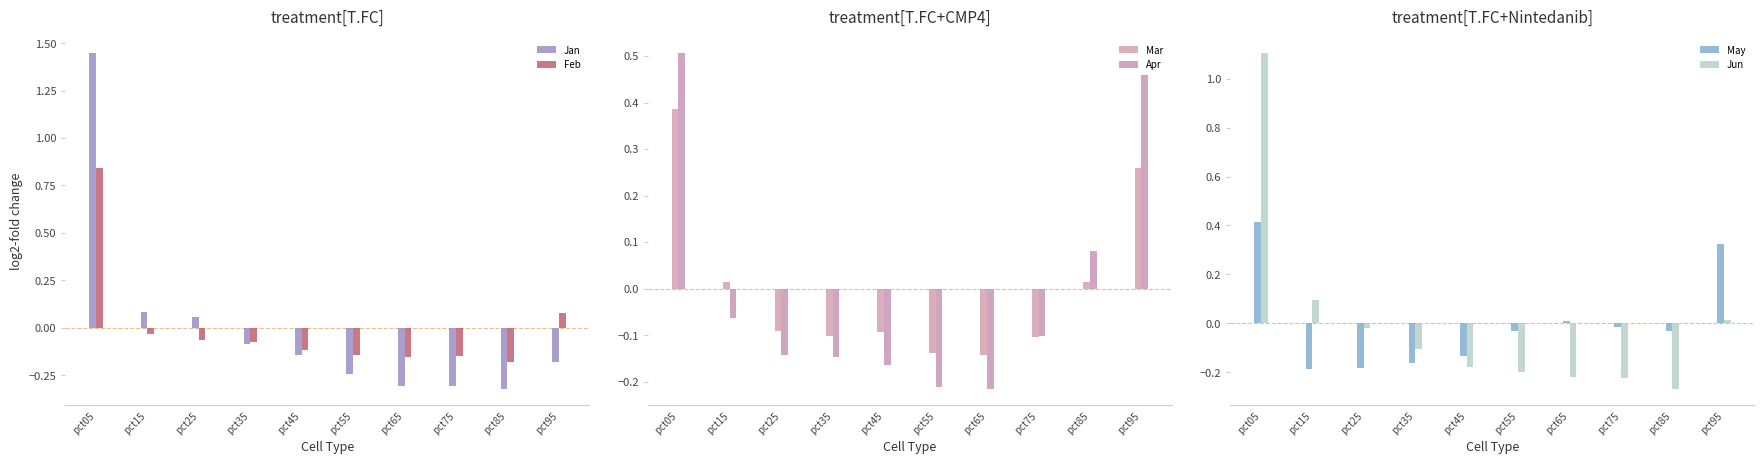

What is the difference between the maximum and second lowest values in the Mar series?

0.5